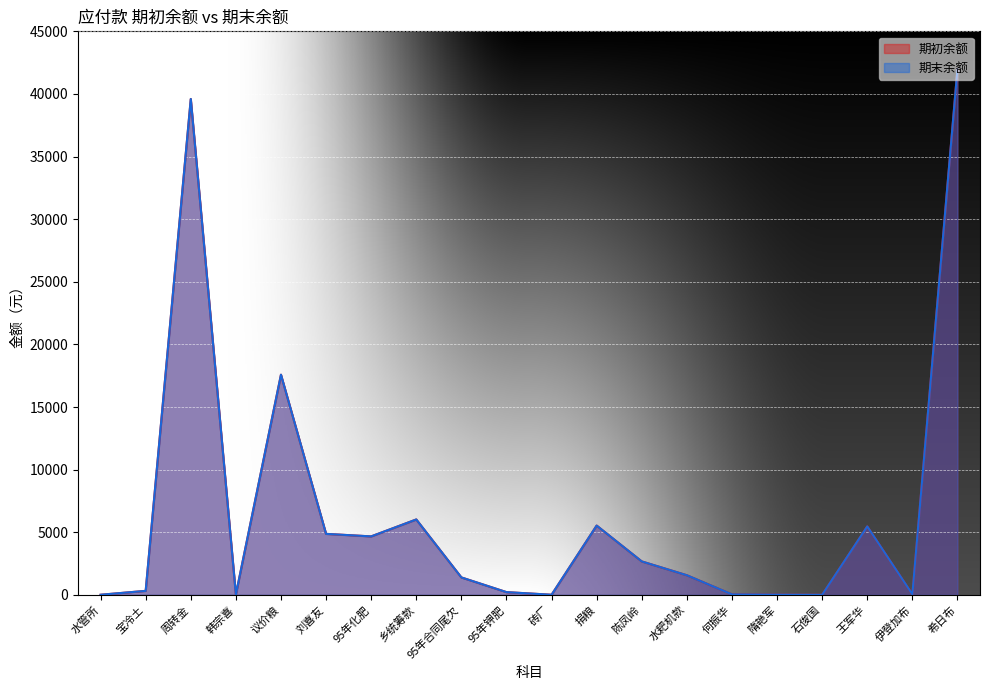

What is the difference between the 期末余额 values at 刘喜友 and 陈凤岭?

2199.6